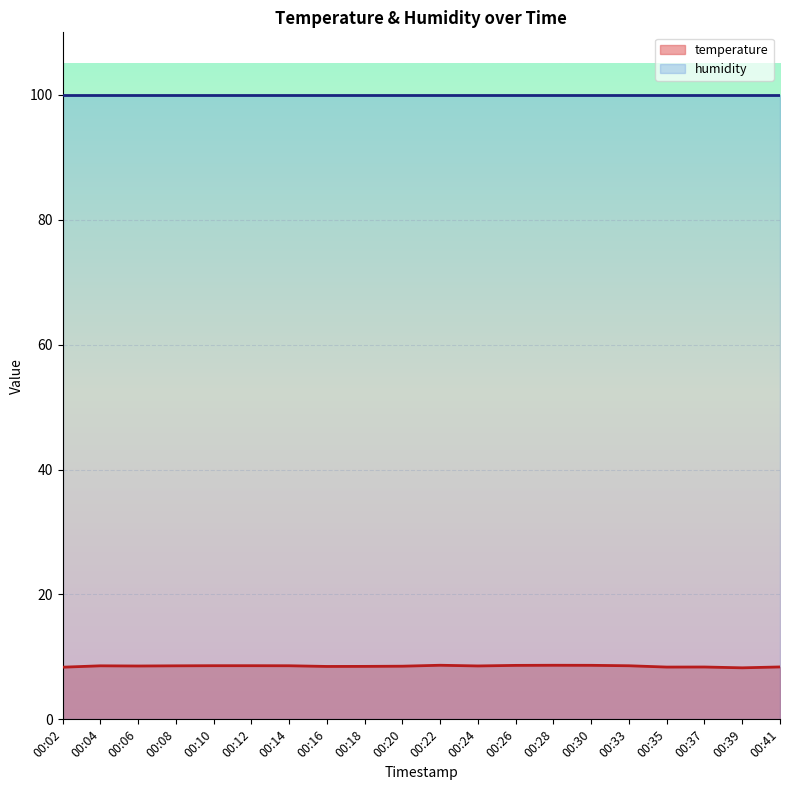

Does the chart display data point markers on the line(s)?

No